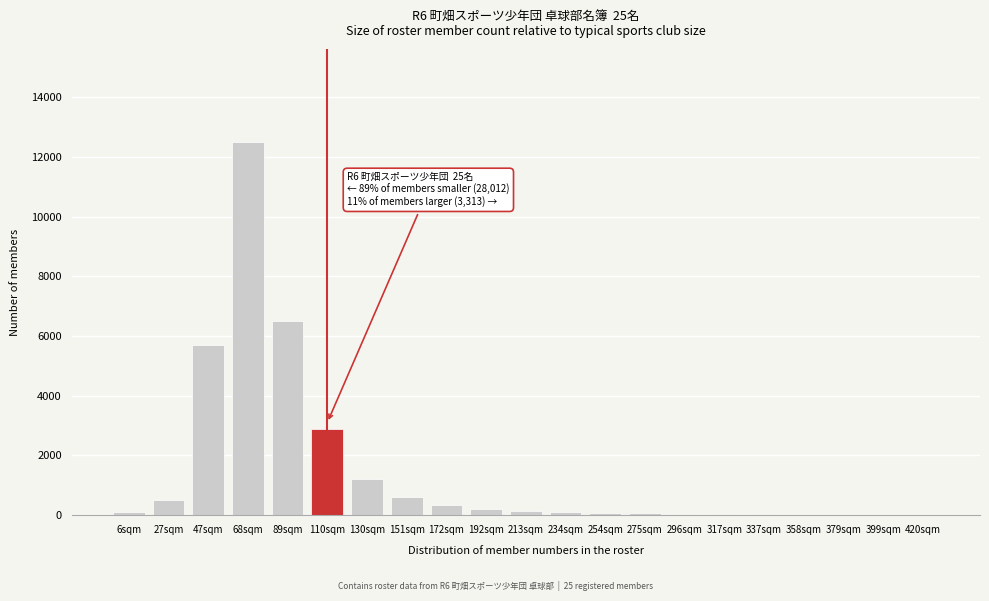

Is it true that the value at 110sqm is 2900?

True